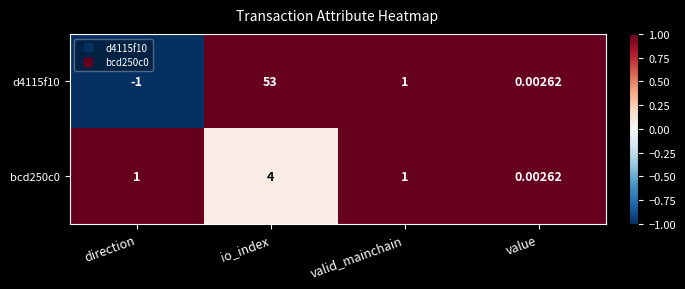

Where does the d4115f10 series first go above 1?

io_index